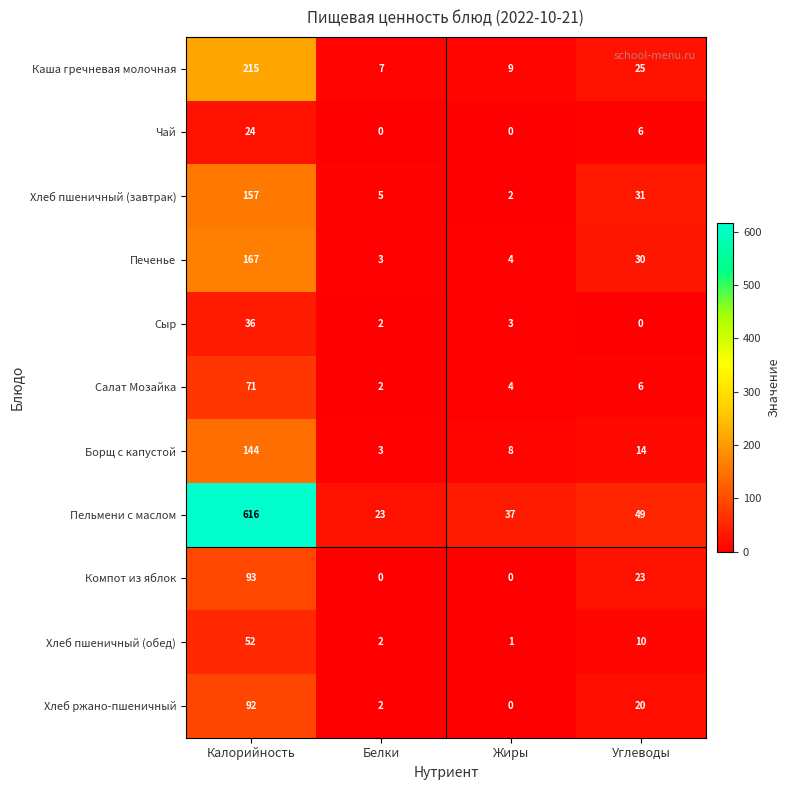

Rank the categories by Печенье value from lowest to highest.

Белки, Жиры, Углеводы, Калорийность